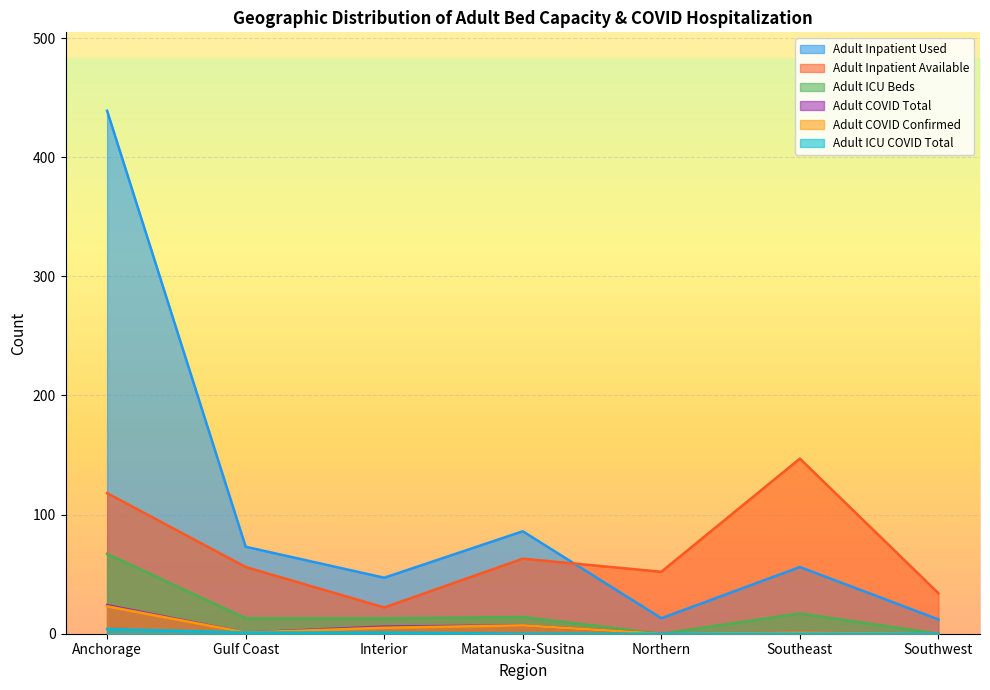

What is the sum of the Adult ICU Beds values at Matanuska-Susitna and Southwest?

14